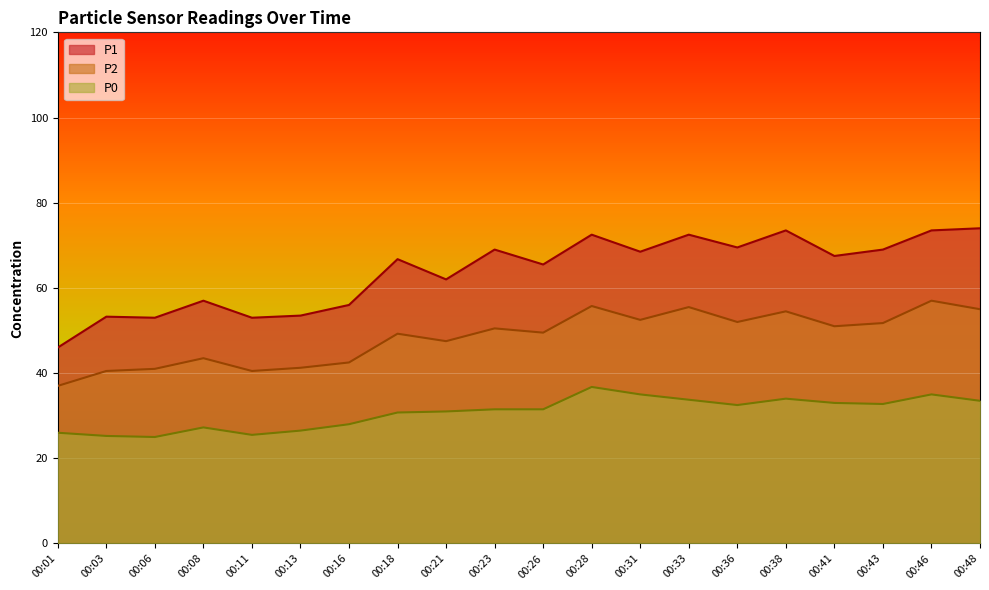

How many lines are shown in the chart?

3